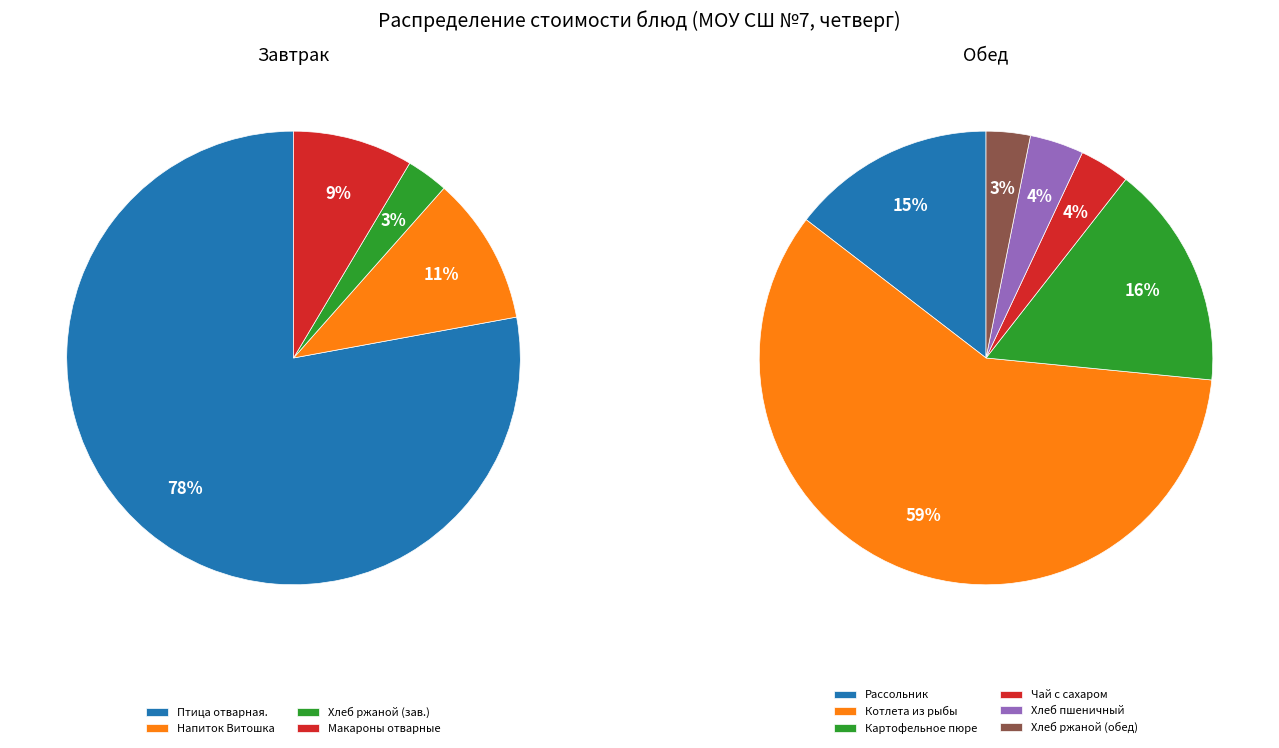

Count the number of slices in the pie.

10